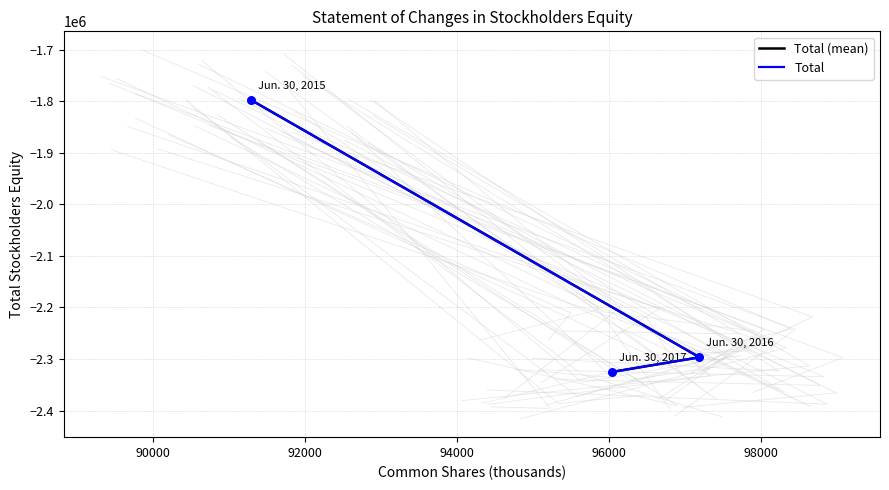

At how many categories does at least one series exceed -2077284?

1